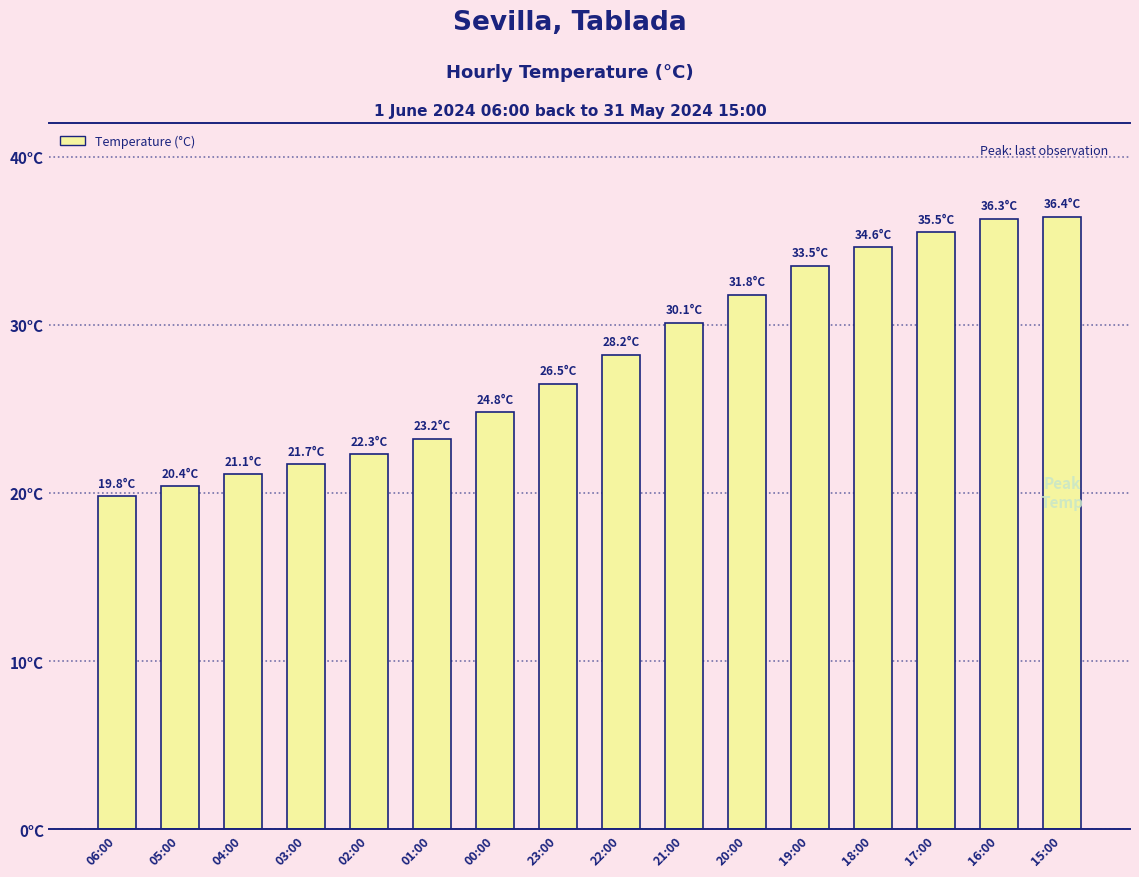

What is the maximum value shown in the chart?

36.4